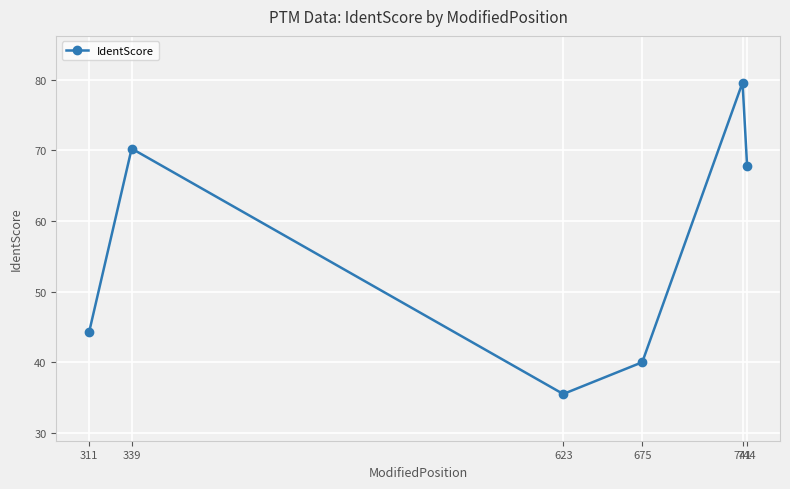

At which category does the data reach its first local valley?

623